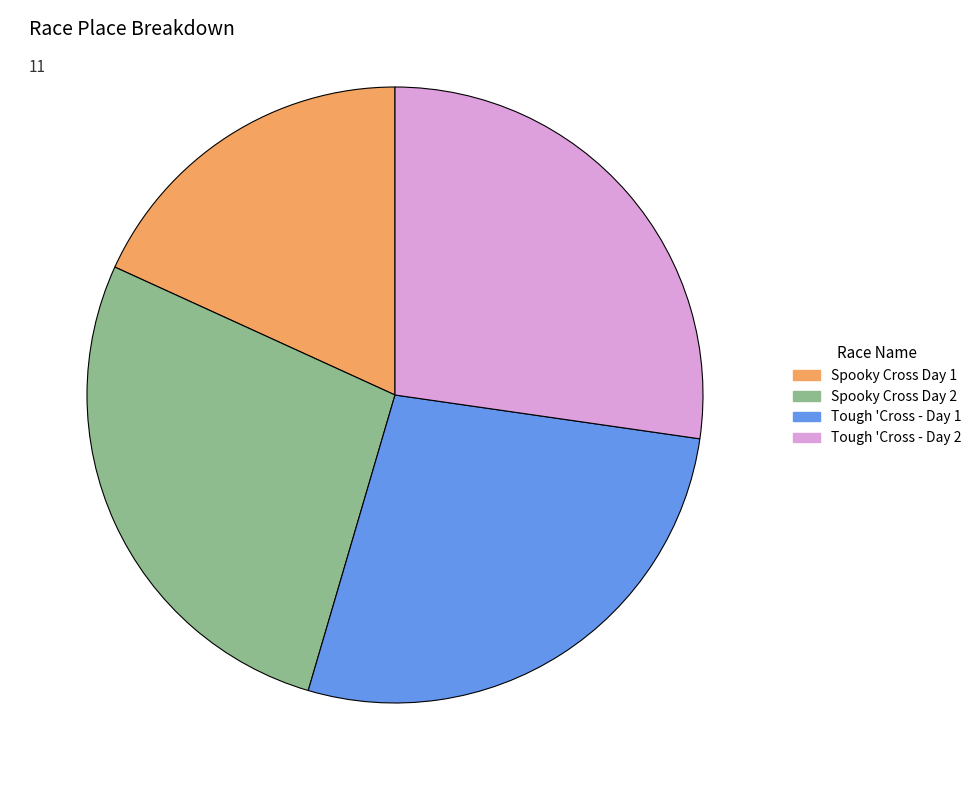

Do Tough 'Cross - Day 1 and Spooky Cross Day 2 together represent more than half of the pie?

Yes